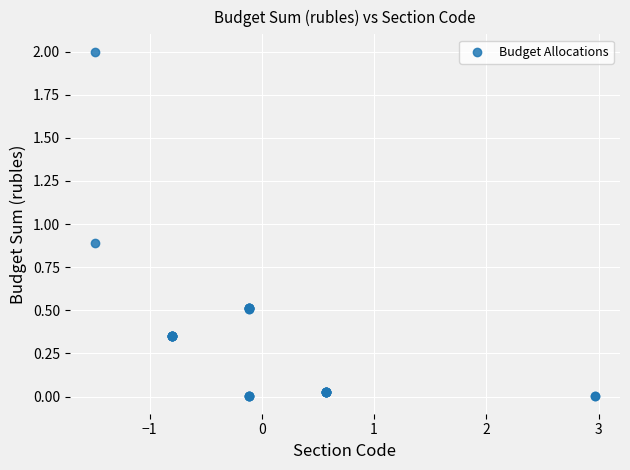

What Y value in the scatter plot is closest to 1?

0.9